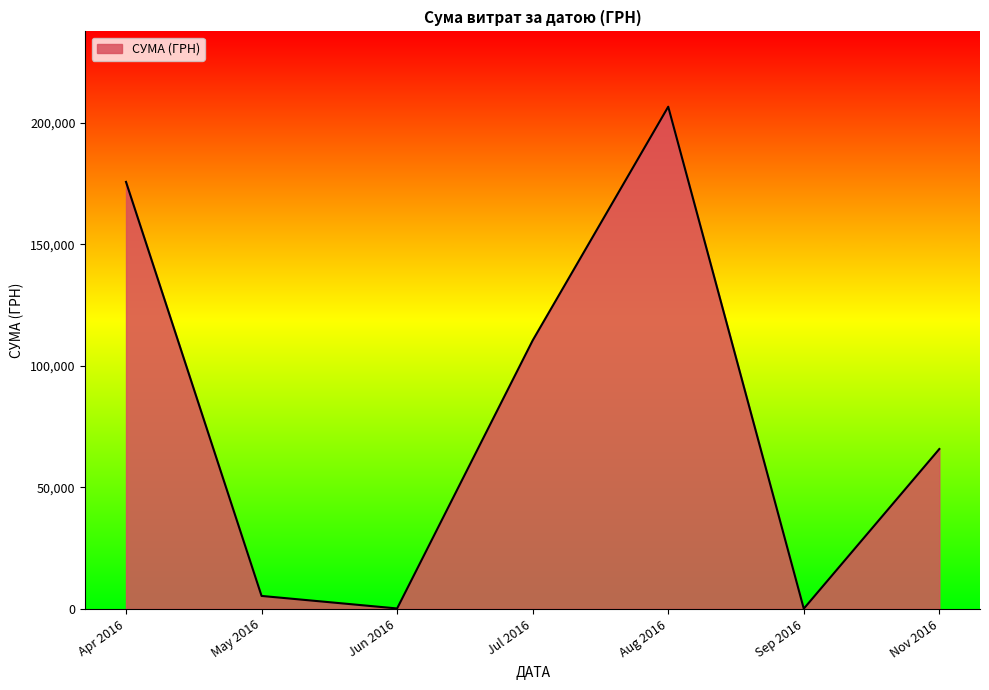

At which label is the value closest to 103358?

Jul 2016